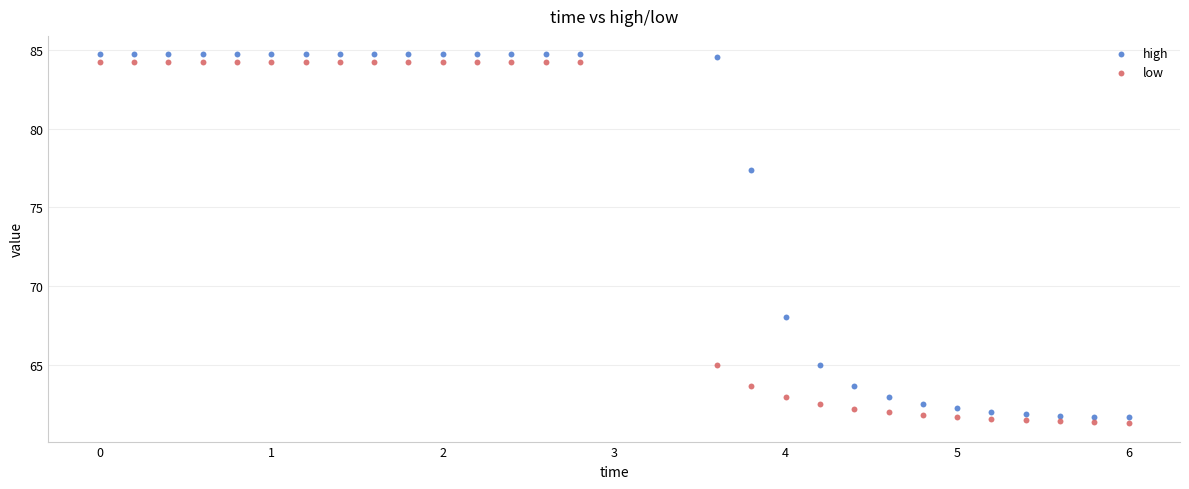

What is the X range (max minus min) for the scatter plot?

6.0